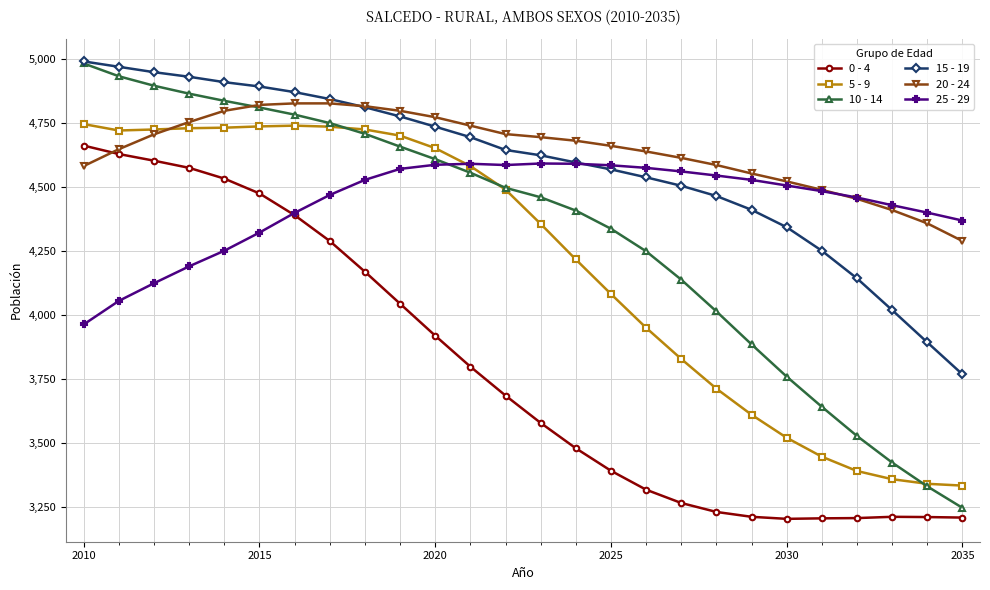

Which series has the largest range (max minus min)?

10 - 14